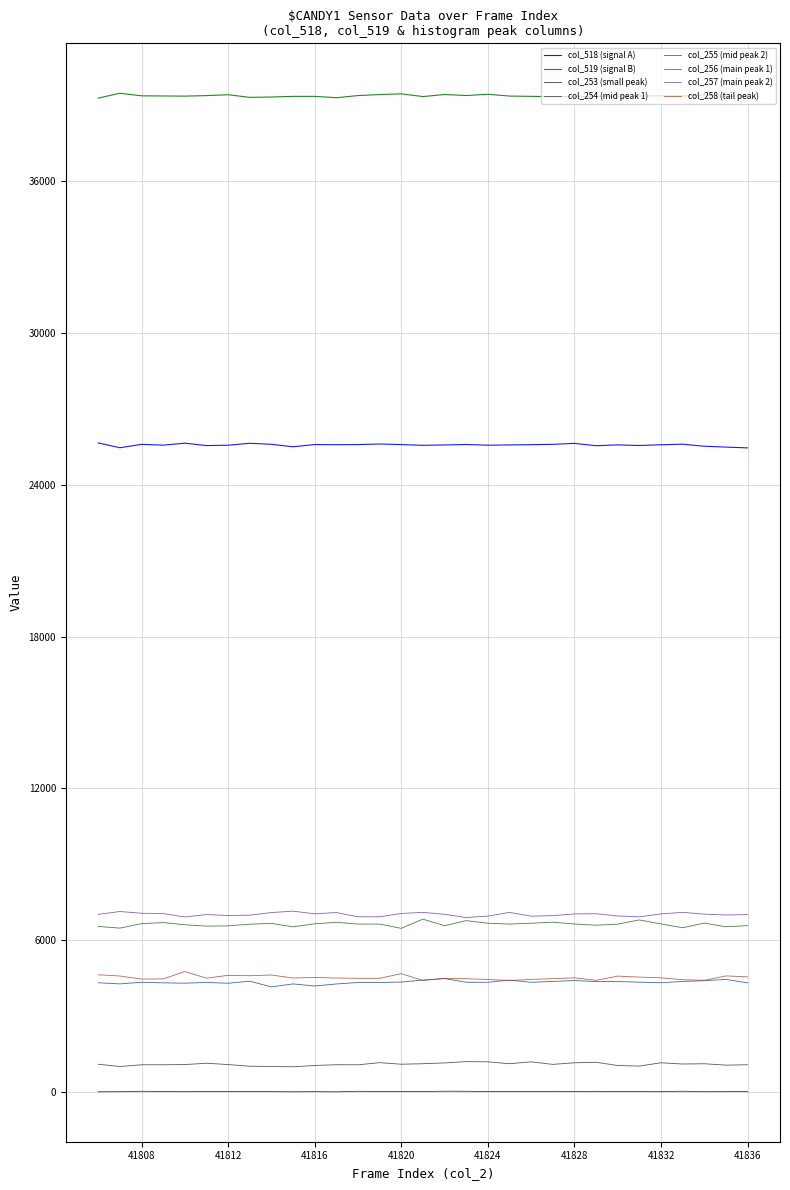

What is the maximum value shown in the chart?

39457